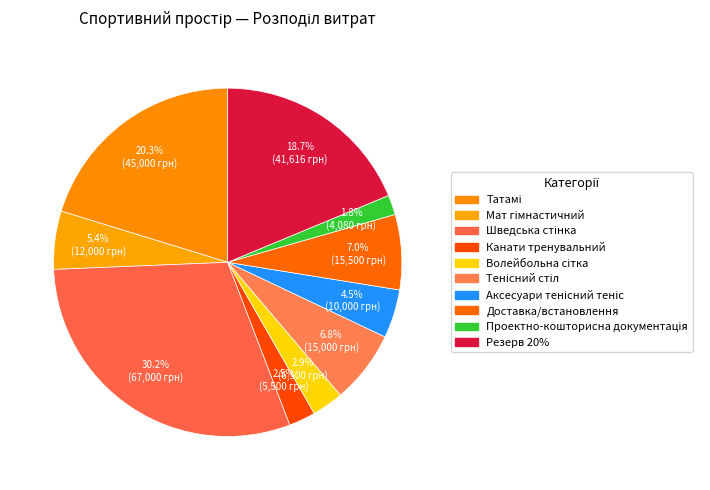

How much of the chart is everything except Татамі?

79.7%